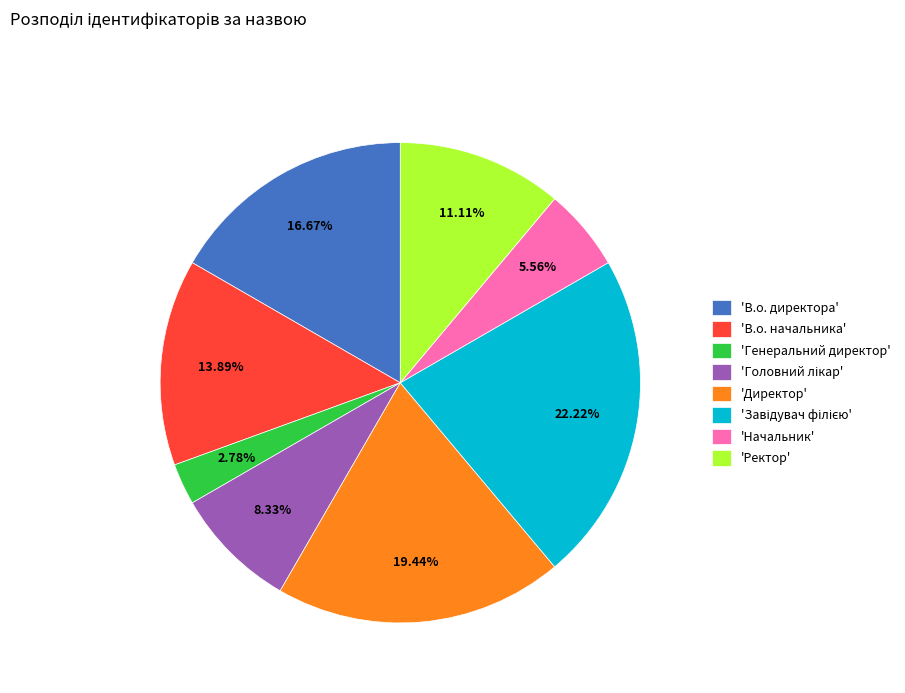

Which category has the smallest portion of the pie?

'Генеральний директор'